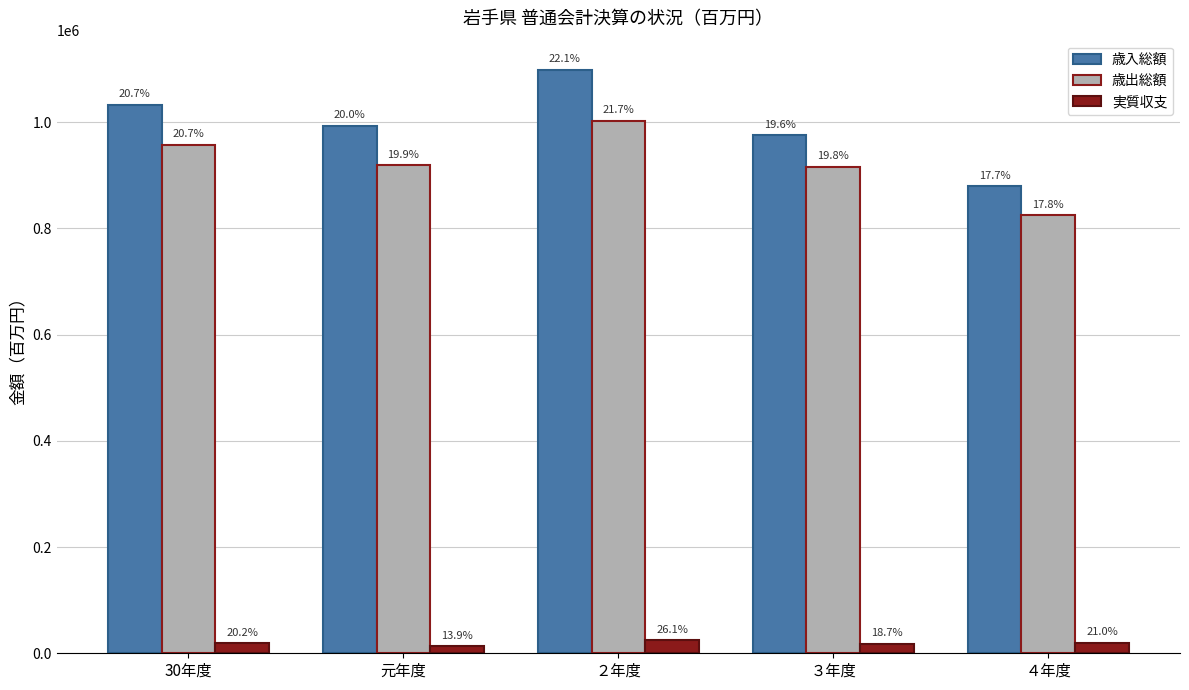

The 歳出総額 series shows 824677 at ４年度. True or false?

True